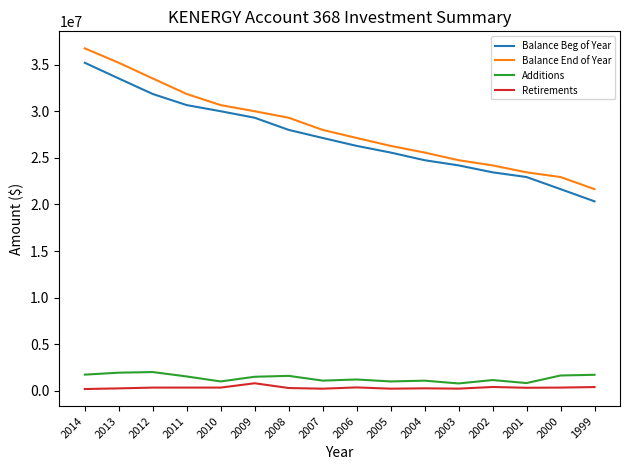

True or false: Balance End of Year and Additions cross at least once.

False